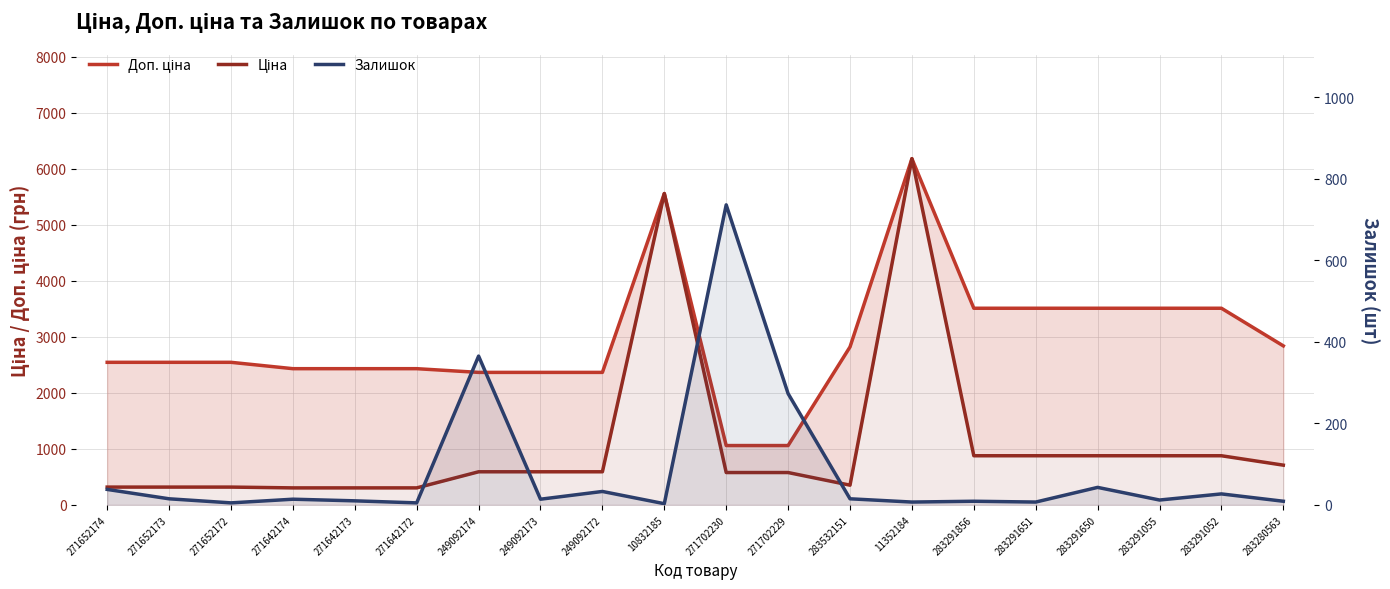

Which category has the highest value in the Доп. ціна series?

11352184